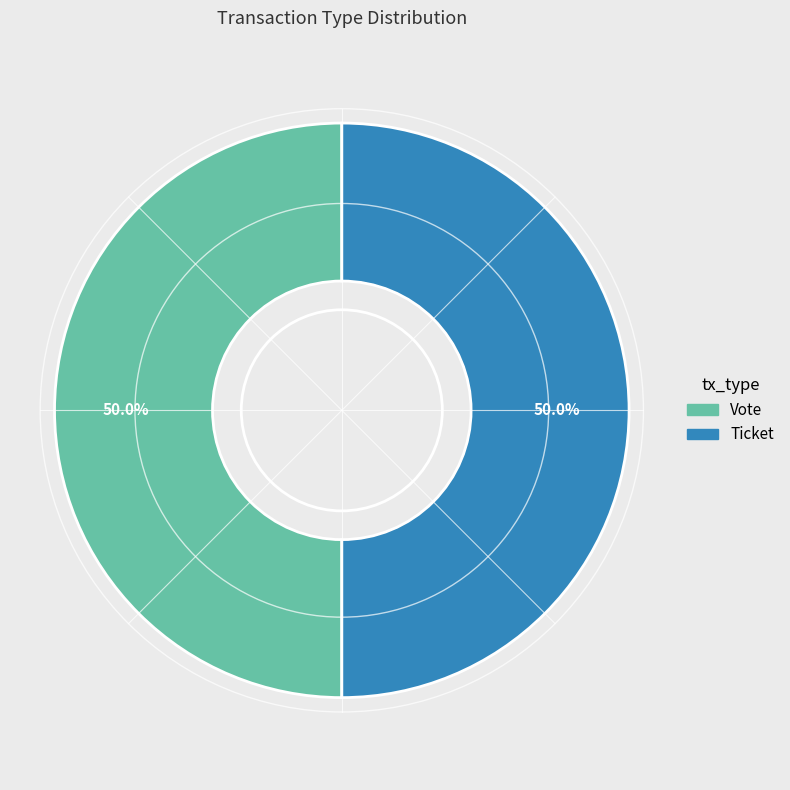

What is the ratio of the value at Vote to the value at Ticket?

1.0